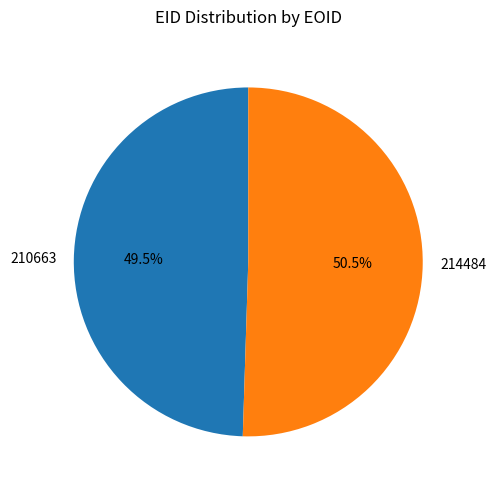

Which slice is the largest?

214484